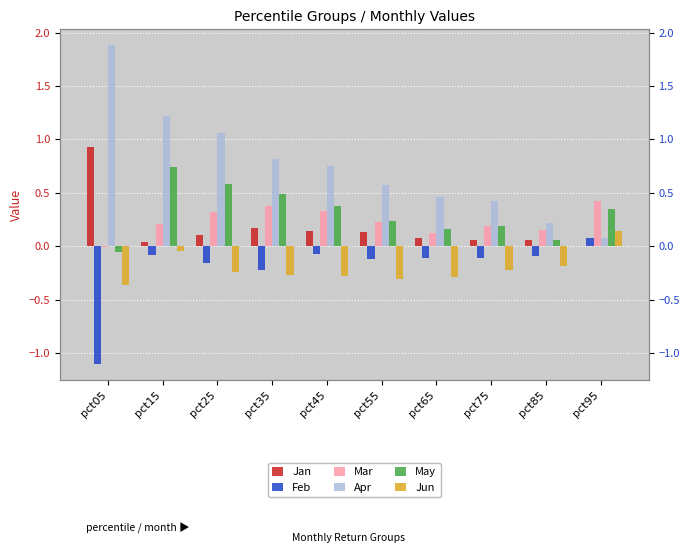

What are all the series names shown in the legend?

Jan, Feb, Mar, Apr, May, Jun